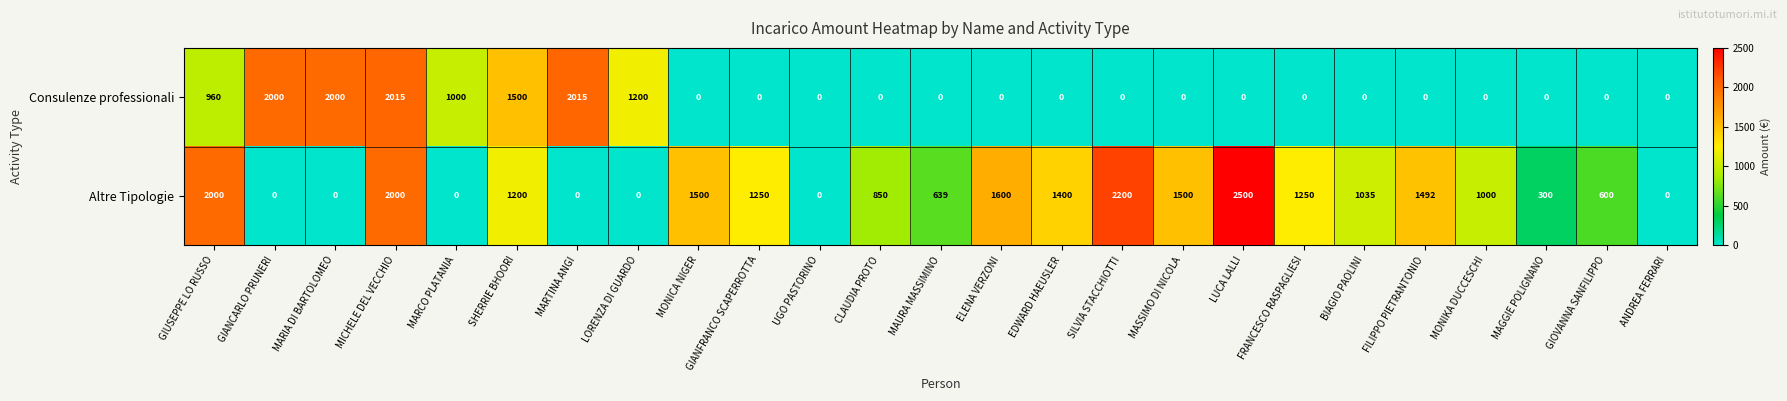

Is it true that Altre Tipologie equals 1500 at MASSIMO DI NICOLA?

True